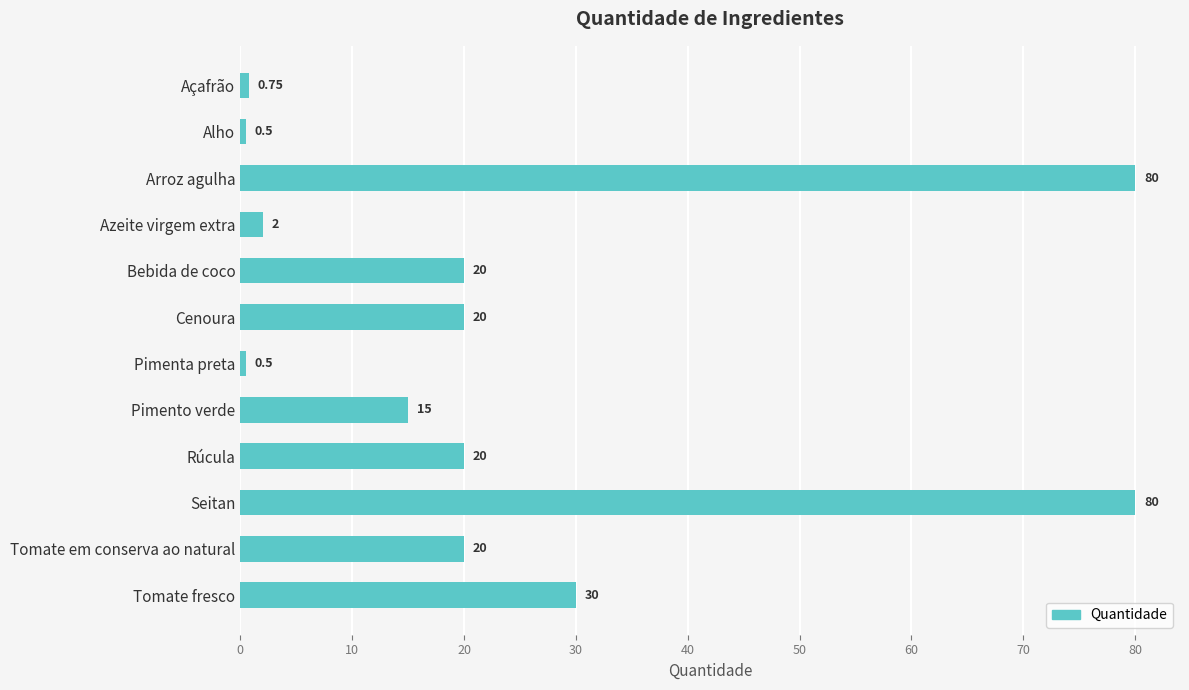

Which has a higher value, Pimenta preta or Azeite virgem extra?

Azeite virgem extra